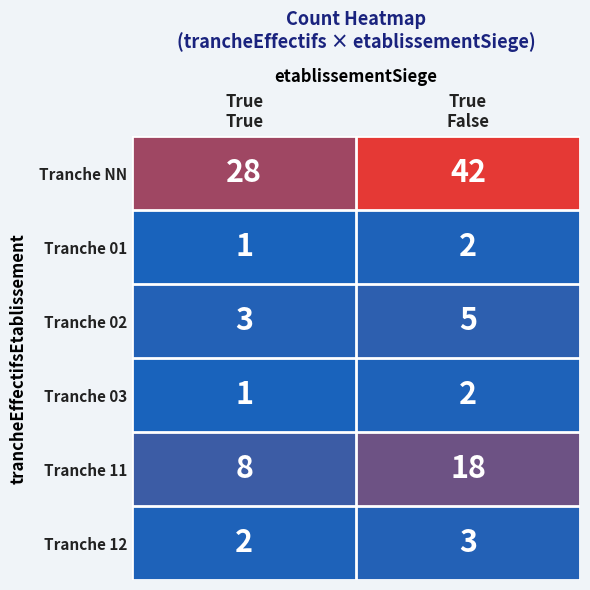

What is the average value of the Tranche 11 series?

13